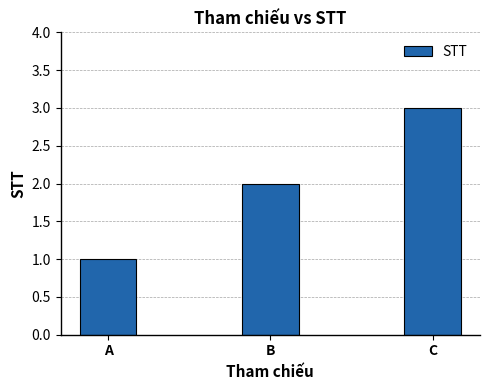

What is the sum of the values at B and A?

3